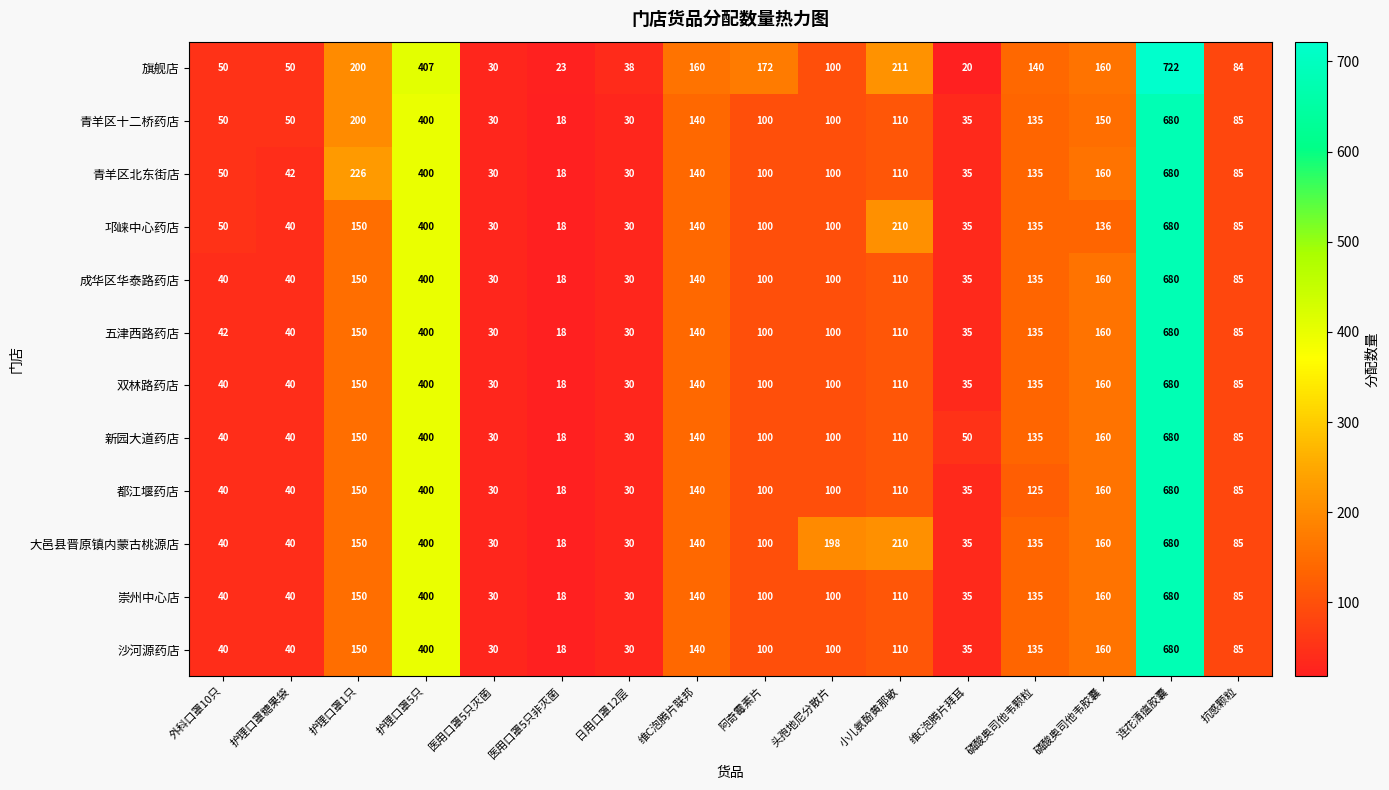

Which series has the largest total across all categories?

旗舰店